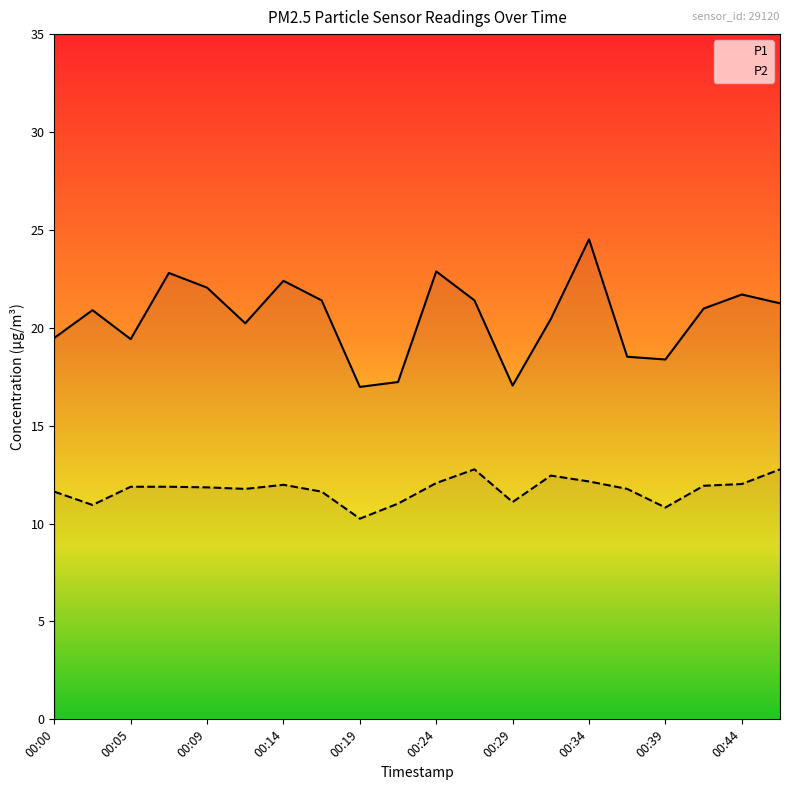

What is the value of the P2 point at the 13th from the left?

11.1